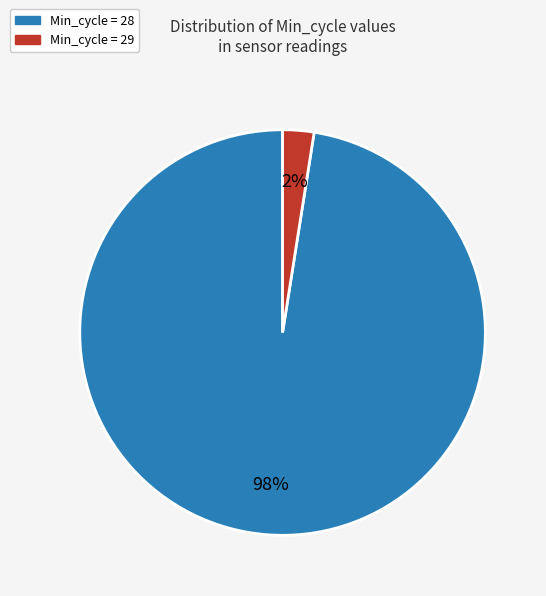

Does any single category account for the majority?

Yes